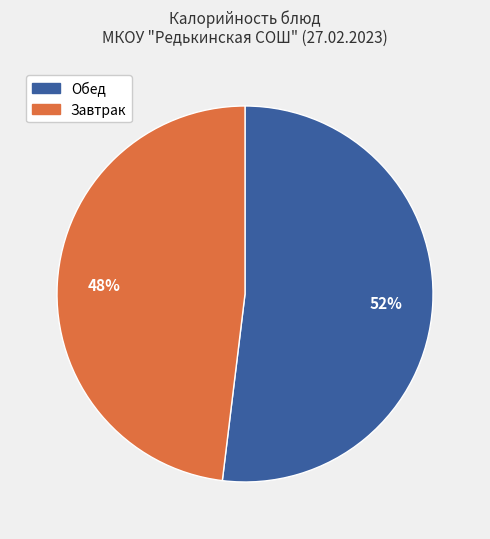

Is there a majority slice in this chart?

Yes